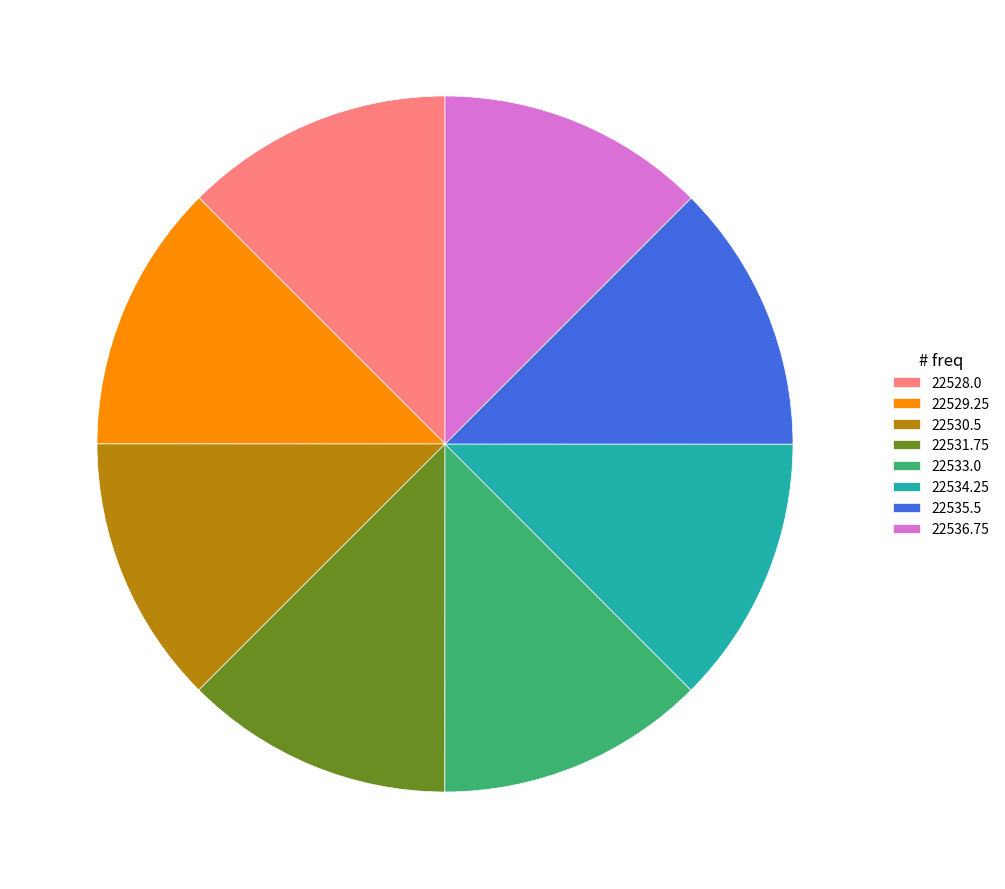

Does any single category account for the majority?

No